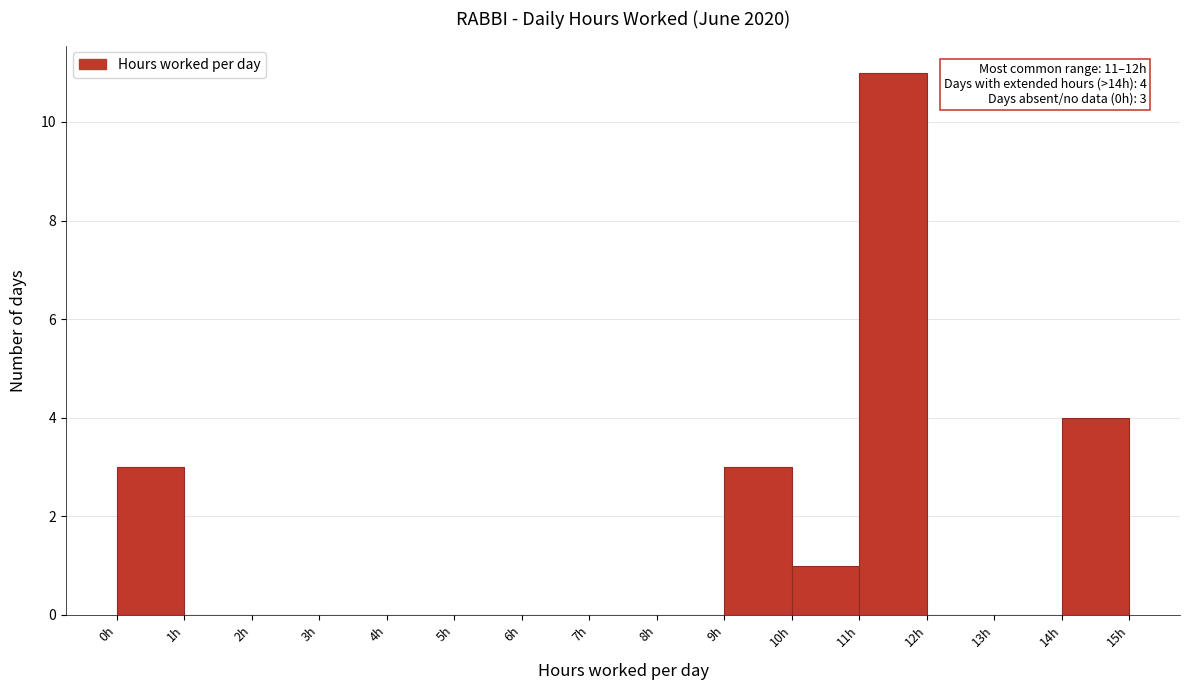

Which range on the x-axis has the tallest bar?

11 to 12